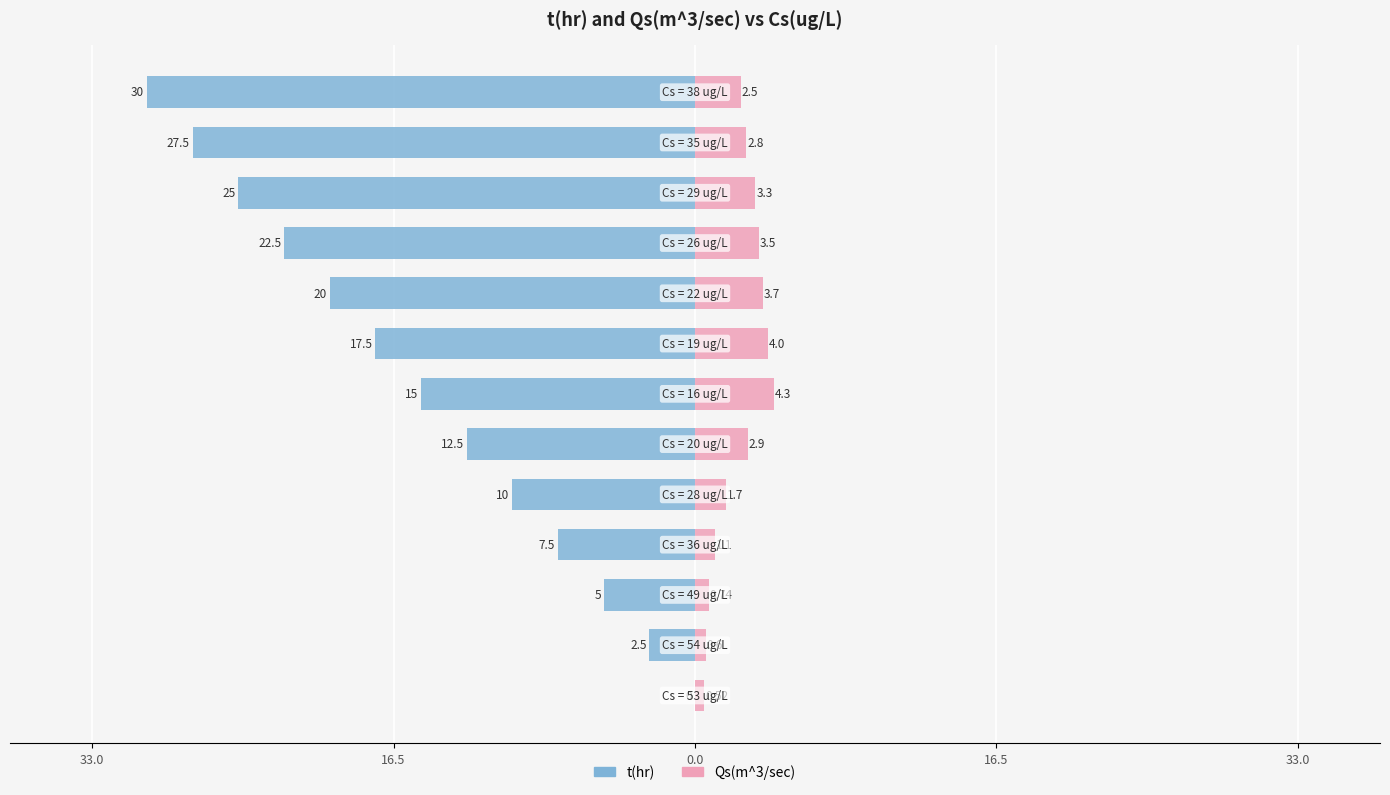

Reading right to left, what are all the values shown in this chart?

t(hr): -30.0	-27.5	-25.0	-22.5	-20.0	-17.5	-15.0	-12.5	-10.0	-7.5	-5.0	-2.5	0.0
Qs(m^3/sec): 2.5	2.8	3.3	3.5	3.7	4.0	4.3	2.9	1.7	1.1	0.7	0.6	0.5